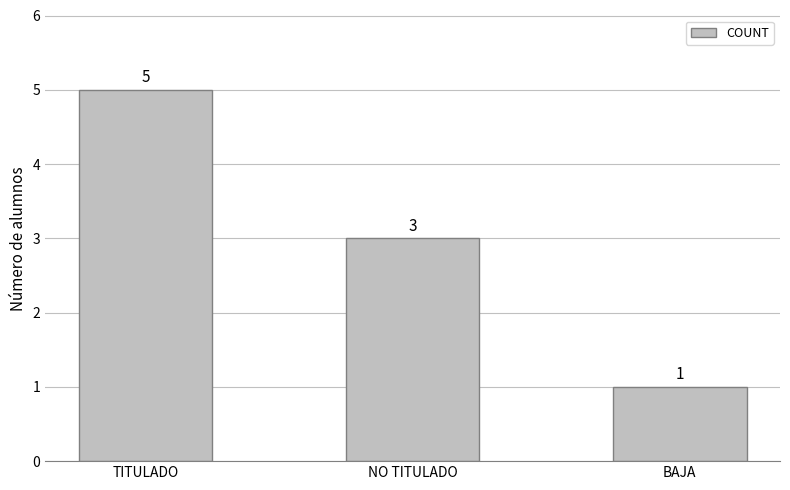

What is the label of the 3rd bar from the right?

TITULADO